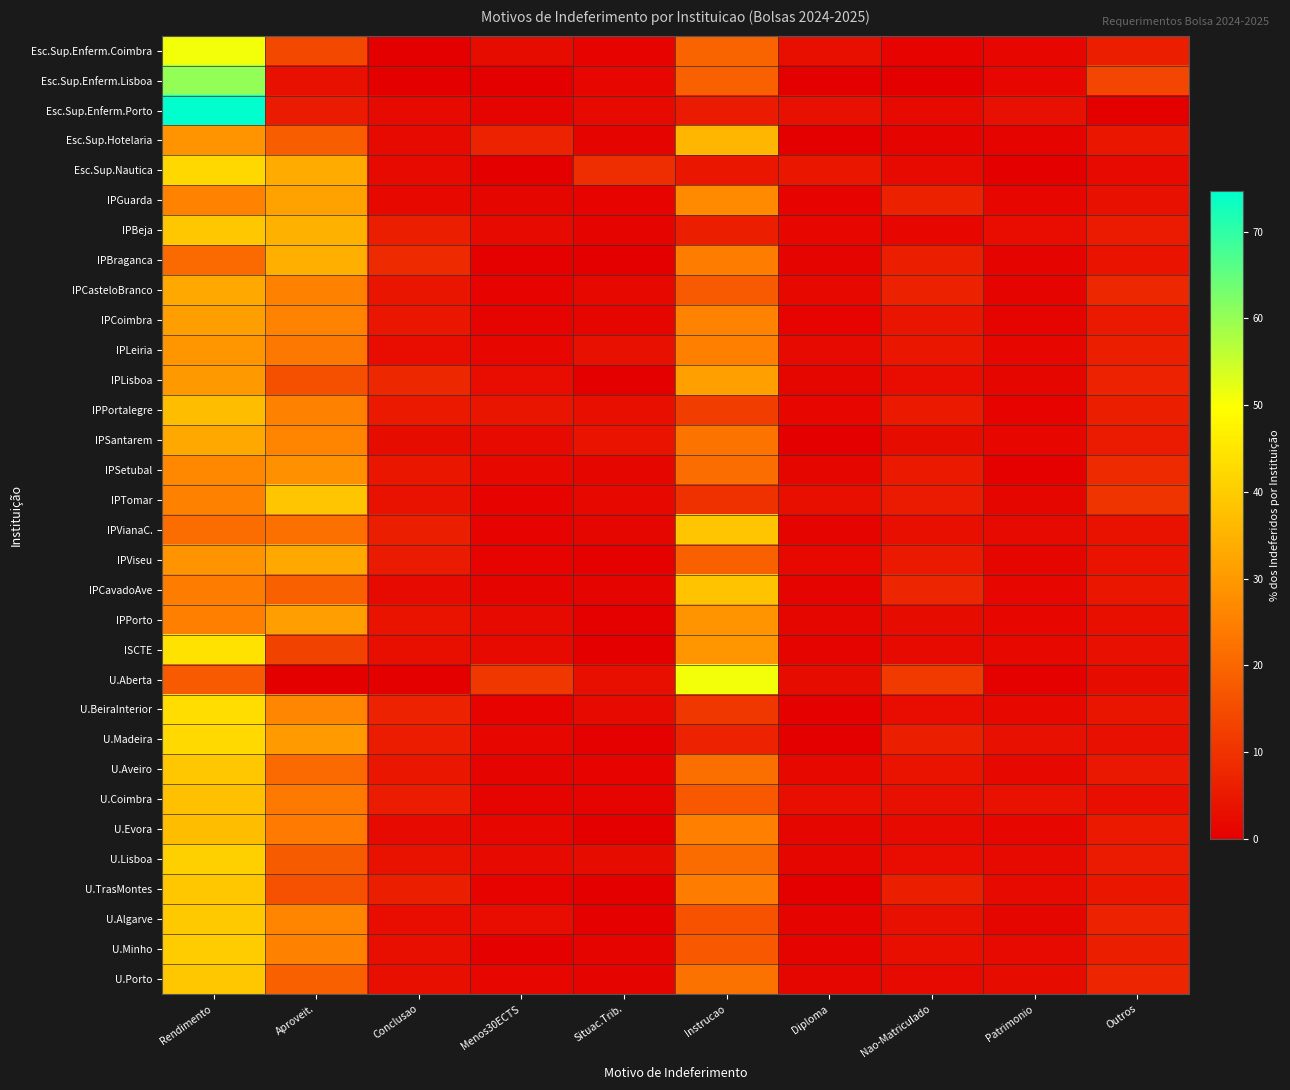

Reading left to right, extract all data points from this chart.

Esc.Sup.Enferm.Coimbra: Rendimento=50.8	Aproveit.=14.3	Conclusao=0.0	Menos30ECTS=2.4	Situac.Trib.=0.8	Instrucao=19.8	Diploma=3.2	Nao-Matriculado=0.8	Patrimonio=1.6	Outros=6.3
Esc.Sup.Enferm.Lisboa: Rendimento=60.3	Aproveit.=3.4	Conclusao=0.0	Menos30ECTS=0.0	Situac.Trib.=1.7	Instrucao=19.0	Diploma=0.0	Nao-Matriculado=0.0	Patrimonio=1.7	Outros=13.8
Esc.Sup.Enferm.Porto: Rendimento=74.7	Aproveit.=5.5	Conclusao=2.2	Menos30ECTS=1.1	Situac.Trib.=2.2	Instrucao=5.5	Diploma=3.3	Nao-Matriculado=2.2	Patrimonio=3.3	Outros=0.0
Esc.Sup.Hotelaria: Rendimento=28.7	Aproveit.=18.4	Conclusao=2.3	Menos30ECTS=6.9	Situac.Trib.=1.1	Instrucao=35.6	Diploma=0.0	Nao-Matriculado=1.1	Patrimonio=1.1	Outros=4.6
Esc.Sup.Nautica: Rendimento=42.2	Aproveit.=33.3	Conclusao=2.2	Menos30ECTS=0.0	Situac.Trib.=8.9	Instrucao=4.4	Diploma=4.4	Nao-Matriculado=2.2	Patrimonio=0.0	Outros=2.2
IPGuarda: Rendimento=25.5	Aproveit.=31.6	Conclusao=1.8	Menos30ECTS=1.2	Situac.Trib.=0.6	Instrucao=27.1	Diploma=0.6	Nao-Matriculado=6.7	Patrimonio=1.5	Outros=3.3
IPBeja: Rendimento=38.9	Aproveit.=34.6	Conclusao=5.9	Menos30ECTS=2.2	Situac.Trib.=1.1	Instrucao=5.9	Diploma=1.6	Nao-Matriculado=1.6	Patrimonio=2.7	Outros=5.4
IPBraganca: Rendimento=20.8	Aproveit.=34.2	Conclusao=8.2	Menos30ECTS=0.3	Situac.Trib.=0.1	Instrucao=24.5	Diploma=1.2	Nao-Matriculado=5.9	Patrimonio=0.9	Outros=3.9
IPCasteloBranco: Rendimento=33.3	Aproveit.=25.3	Conclusao=4.2	Menos30ECTS=0.7	Situac.Trib.=1.8	Instrucao=17.7	Diploma=1.8	Nao-Matriculado=6.4	Patrimonio=0.9	Outros=8.0
IPCoimbra: Rendimento=31.0	Aproveit.=25.6	Conclusao=4.6	Menos30ECTS=1.0	Situac.Trib.=1.2	Instrucao=25.6	Diploma=0.6	Nao-Matriculado=4.2	Patrimonio=1.1	Outros=5.0
IPLeiria: Rendimento=29.4	Aproveit.=23.5	Conclusao=2.8	Menos30ECTS=1.6	Situac.Trib.=3.2	Instrucao=25.0	Diploma=2.2	Nao-Matriculado=4.7	Patrimonio=1.7	Outros=5.9
IPLisboa: Rendimento=29.9	Aproveit.=15.6	Conclusao=7.9	Menos30ECTS=2.7	Situac.Trib.=0.2	Instrucao=31.4	Diploma=1.2	Nao-Matriculado=2.9	Patrimonio=1.3	Outros=6.9
IPPortalegre: Rendimento=37.0	Aproveit.=25.2	Conclusao=5.0	Menos30ECTS=4.2	Situac.Trib.=2.9	Instrucao=12.2	Diploma=1.7	Nao-Matriculado=5.0	Patrimonio=0.8	Outros=5.9
IPSantarem: Rendimento=33.1	Aproveit.=26.0	Conclusao=2.5	Menos30ECTS=2.2	Situac.Trib.=3.9	Instrucao=22.5	Diploma=0.2	Nao-Matriculado=2.5	Patrimonio=1.7	Outros=5.4
IPSetubal: Rendimento=26.8	Aproveit.=28.5	Conclusao=4.5	Menos30ECTS=2.0	Situac.Trib.=1.4	Instrucao=21.5	Diploma=1.4	Nao-Matriculado=5.1	Patrimonio=0.6	Outros=8.2
IPTomar: Rendimento=25.2	Aproveit.=38.7	Conclusao=3.7	Menos30ECTS=0.6	Situac.Trib.=1.8	Instrucao=9.8	Diploma=3.1	Nao-Matriculado=5.5	Patrimonio=1.2	Outros=10.4
IPVianaC.: Rendimento=21.4	Aproveit.=21.9	Conclusao=5.9	Menos30ECTS=0.6	Situac.Trib.=1.4	Instrucao=38.6	Diploma=1.1	Nao-Matriculado=3.2	Patrimonio=2.1	Outros=3.7
IPViseu: Rendimento=29.0	Aproveit.=33.2	Conclusao=5.5	Menos30ECTS=0.8	Situac.Trib.=0.6	Instrucao=18.7	Diploma=1.9	Nao-Matriculado=5.2	Patrimonio=1.3	Outros=3.8
IPCavadoAve: Rendimento=24.3	Aproveit.=18.8	Conclusao=2.1	Menos30ECTS=1.1	Situac.Trib.=1.1	Instrucao=38.0	Diploma=1.1	Nao-Matriculado=7.5	Patrimonio=1.6	Outros=4.5
IPPorto: Rendimento=24.9	Aproveit.=31.2	Conclusao=3.8	Menos30ECTS=2.2	Situac.Trib.=0.4	Instrucao=28.7	Diploma=1.3	Nao-Matriculado=2.6	Patrimonio=1.5	Outros=3.2
ISCTE: Rendimento=44.2	Aproveit.=12.9	Conclusao=2.9	Menos30ECTS=2.1	Situac.Trib.=0.3	Instrucao=29.2	Diploma=1.1	Nao-Matriculado=2.1	Patrimonio=1.9	Outros=3.2
U.Aberta: Rendimento=17.7	Aproveit.=0.3	Conclusao=0.0	Menos30ECTS=11.0	Situac.Trib.=3.1	Instrucao=50.8	Diploma=2.5	Nao-Matriculado=11.5	Patrimonio=0.6	Outros=2.5
U.BeiraInterior: Rendimento=43.3	Aproveit.=26.4	Conclusao=7.0	Menos30ECTS=0.9	Situac.Trib.=2.2	Instrucao=11.1	Diploma=0.3	Nao-Matriculado=2.9	Patrimonio=1.9	Outros=4.1
U.Madeira: Rendimento=42.6	Aproveit.=30.2	Conclusao=5.7	Menos30ECTS=1.5	Situac.Trib.=0.3	Instrucao=6.9	Diploma=0.0	Nao-Matriculado=6.0	Patrimonio=3.3	Outros=3.3
U.Aveiro: Rendimento=38.9	Aproveit.=20.8	Conclusao=4.4	Menos30ECTS=0.9	Situac.Trib.=0.7	Instrucao=21.7	Diploma=1.9	Nao-Matriculado=3.9	Patrimonio=2.0	Outros=4.9
U.Coimbra: Rendimento=37.4	Aproveit.=23.9	Conclusao=5.8	Menos30ECTS=1.1	Situac.Trib.=1.2	Instrucao=17.3	Diploma=3.2	Nao-Matriculado=3.5	Patrimonio=3.6	Outros=3.0
U.Evora: Rendimento=37.0	Aproveit.=24.1	Conclusao=2.2	Menos30ECTS=1.5	Situac.Trib.=0.2	Instrucao=24.8	Diploma=1.2	Nao-Matriculado=2.2	Patrimonio=1.5	Outros=5.1
U.Lisboa: Rendimento=40.8	Aproveit.=17.9	Conclusao=3.7	Menos30ECTS=2.3	Situac.Trib.=2.4	Instrucao=21.3	Diploma=1.4	Nao-Matriculado=2.7	Patrimonio=2.0	Outros=5.5
U.TrasMontes: Rendimento=39.0	Aproveit.=15.8	Conclusao=6.4	Menos30ECTS=0.9	Situac.Trib.=0.1	Instrucao=24.5	Diploma=0.3	Nao-Matriculado=6.4	Patrimonio=2.3	Outros=4.4
U.Algarve: Rendimento=39.3	Aproveit.=26.1	Conclusao=2.7	Menos30ECTS=2.9	Situac.Trib.=0.3	Instrucao=16.2	Diploma=1.0	Nao-Matriculado=3.2	Patrimonio=1.4	Outros=6.9
U.Minho: Rendimento=40.0	Aproveit.=25.2	Conclusao=3.1	Menos30ECTS=0.5	Situac.Trib.=0.9	Instrucao=17.5	Diploma=1.1	Nao-Matriculado=3.2	Patrimonio=2.1	Outros=6.4
U.Porto: Rendimento=38.9	Aproveit.=19.3	Conclusao=3.2	Menos30ECTS=1.6	Situac.Trib.=1.0	Instrucao=22.4	Diploma=1.4	Nao-Matriculado=2.3	Patrimonio=2.5	Outros=7.4